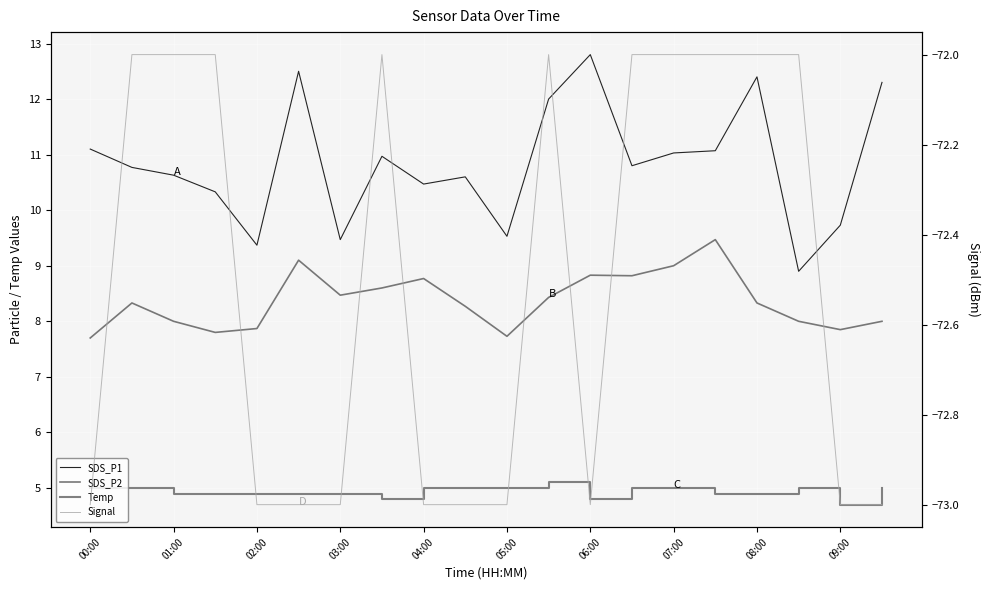

At how many categories does at least one series exceed -12?

20